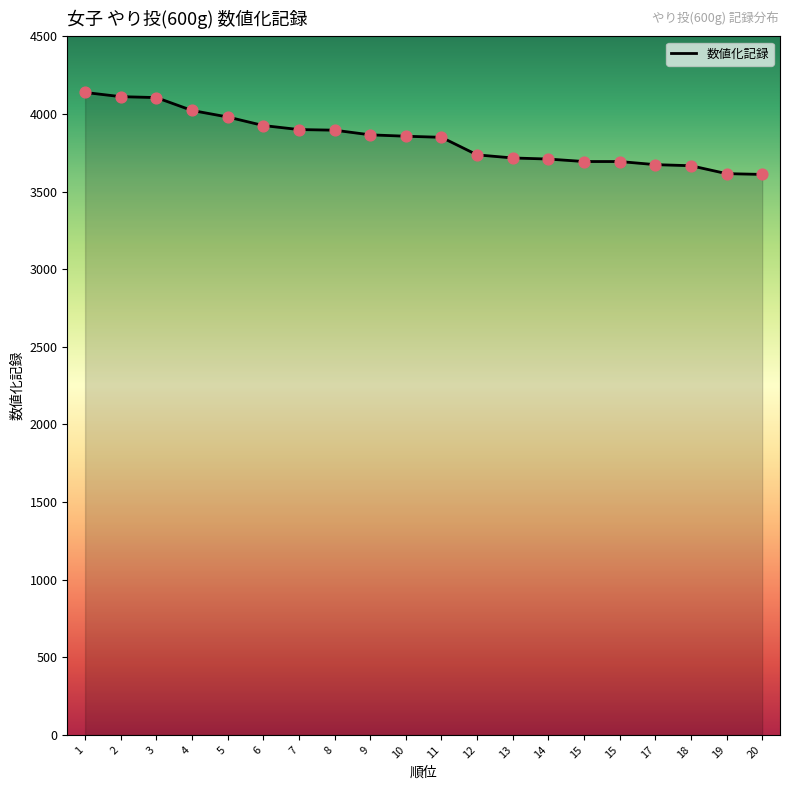

What is the ratio of the value at 13 to the value at 8?

1.0